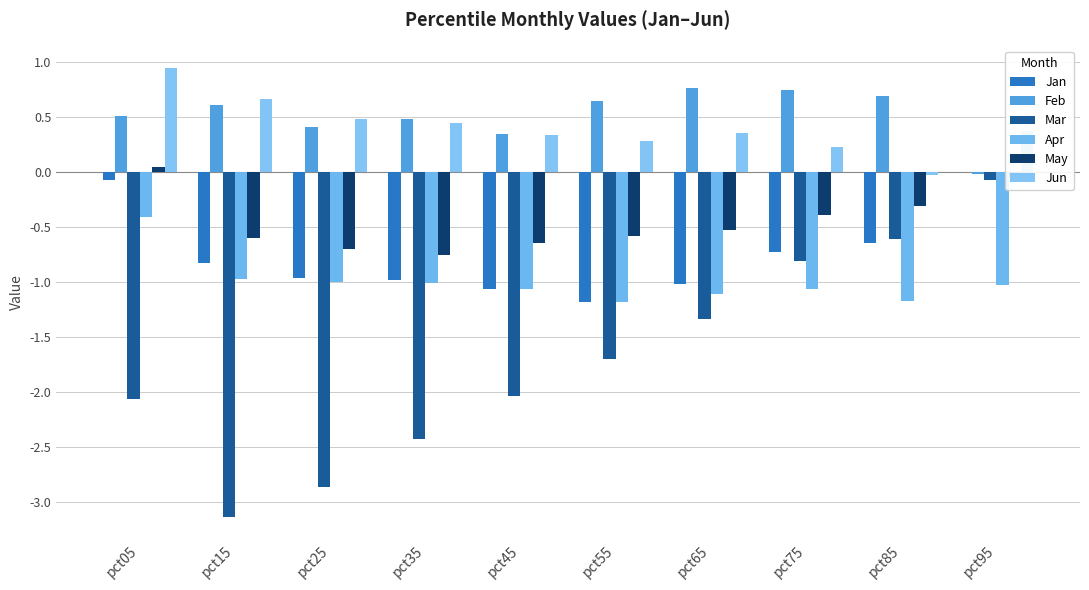

Are the bars grouped side by side (vs. stacked)?

Yes